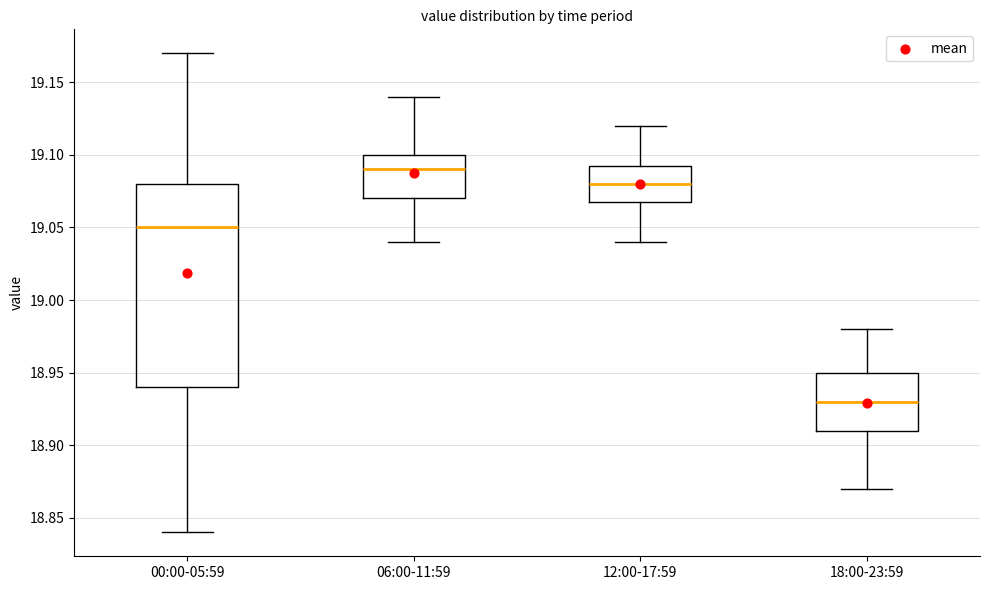

Which box has the highest median line?

06:00-11:59